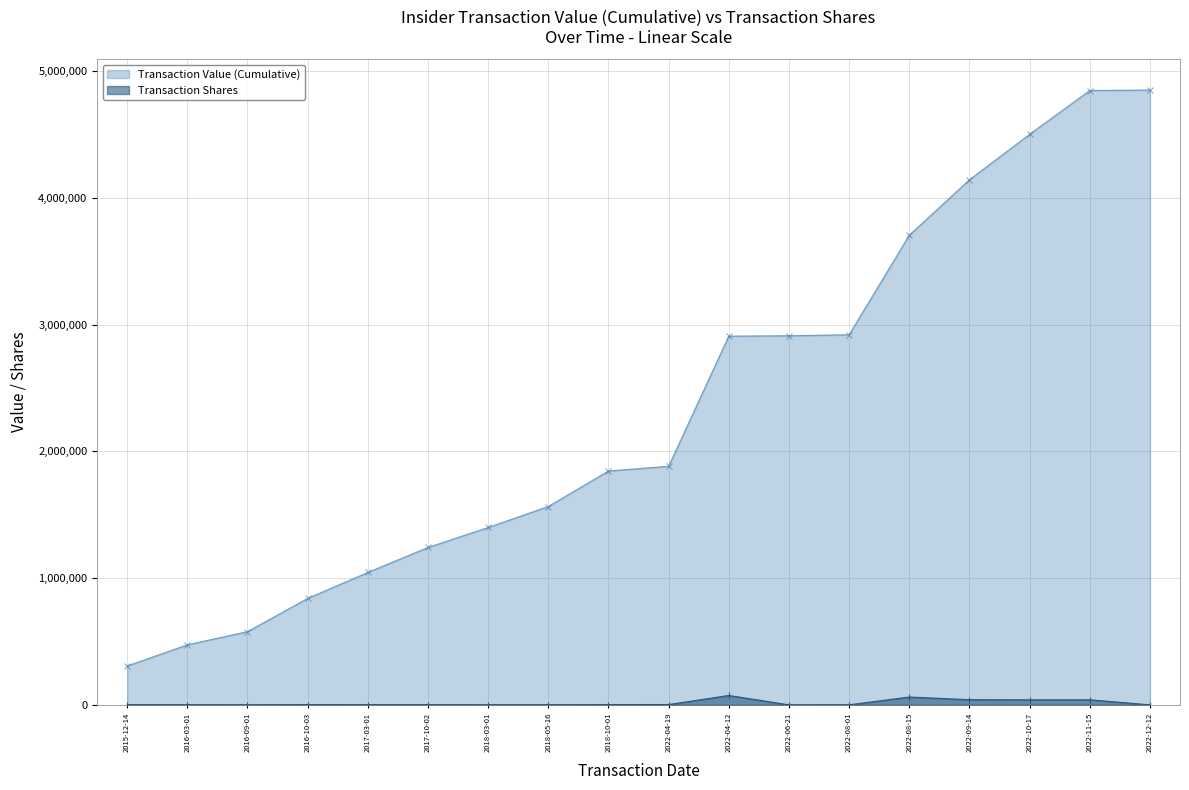

What is the difference between the maximum and minimum values?

73856